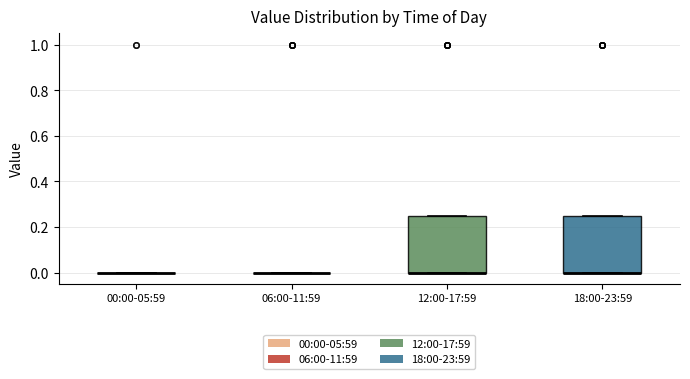

Reading left to right, transcribe this box plot: for each box, give where its median line is, the range the box spans, and where its two whiskers end, as read against the y-axis. The values are not printed on the chart, so give them approximately, as read against the axis.

00:00-05:59: box collapsed to a line at 0.00, whiskers 0.00 to 0.00
06:00-11:59: box collapsed to a line at 0.00, whiskers 0.00 to 0.00
12:00-17:59: median 0.00 (drawn on the box's lower edge), box 0.00 to 0.26, whiskers 0.00 to 0.26
18:00-23:59: median 0.00 (drawn on the box's lower edge), box 0.00 to 0.26, whiskers 0.00 to 0.26